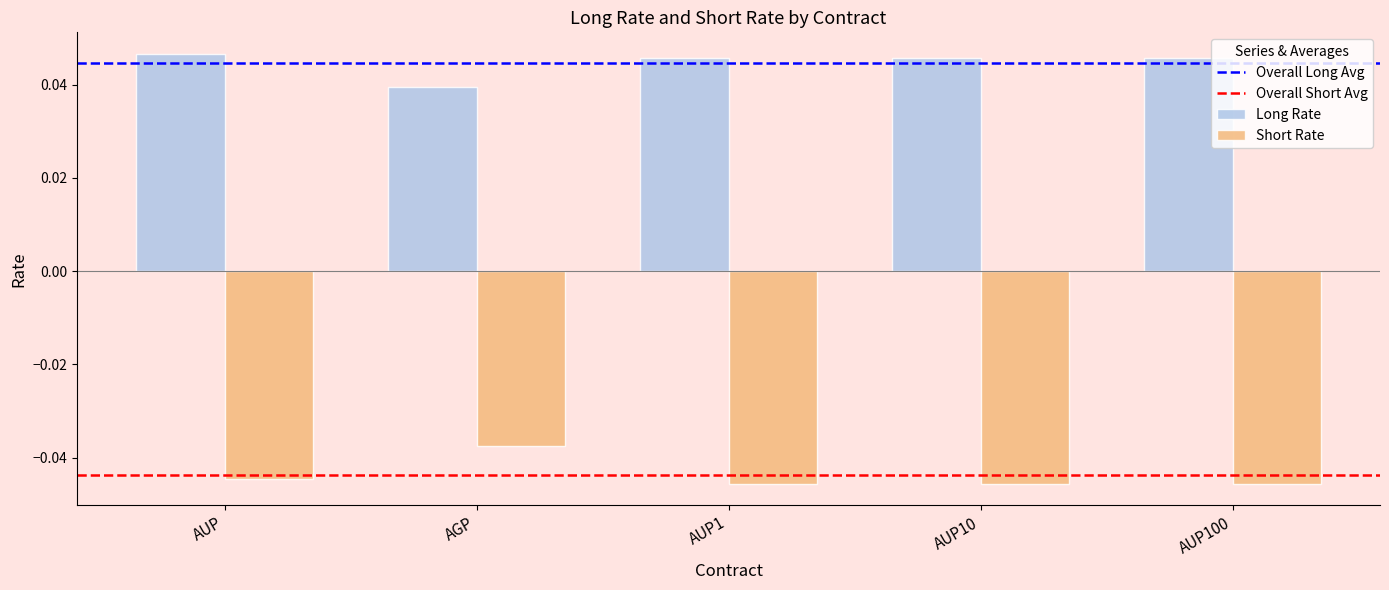

What position from the left is AUP10?

4